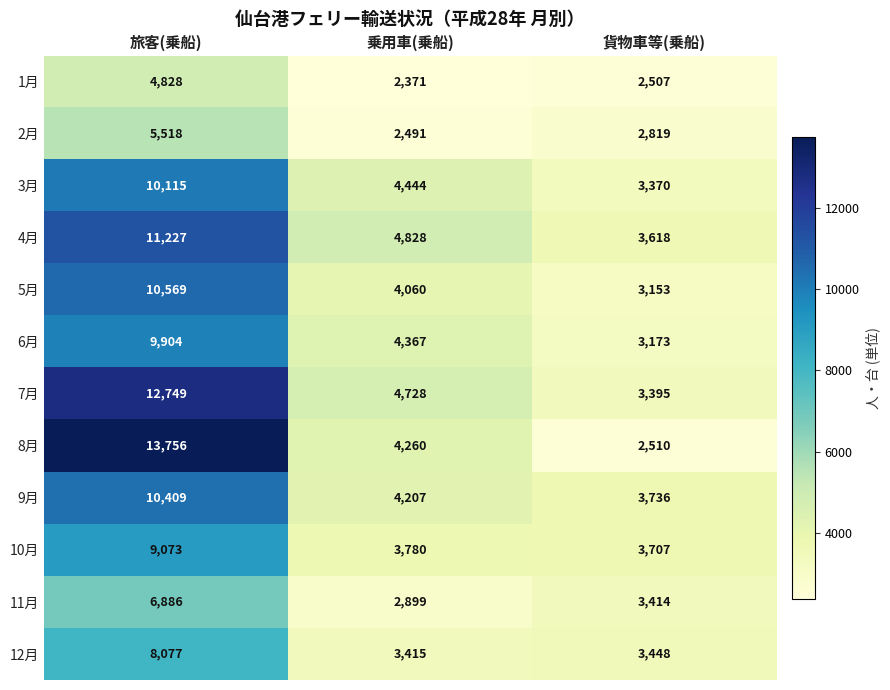

What is the sum of the 2月 values at 貨物車等(乗船) and 旅客(乗船)?

8337